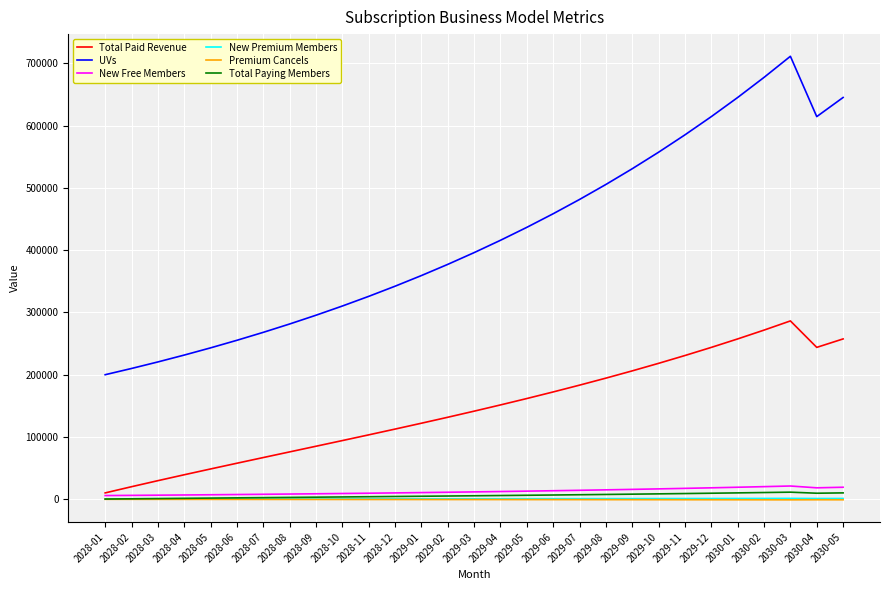

What is the spread (max minus min) of values at 2029-11?

585750.6